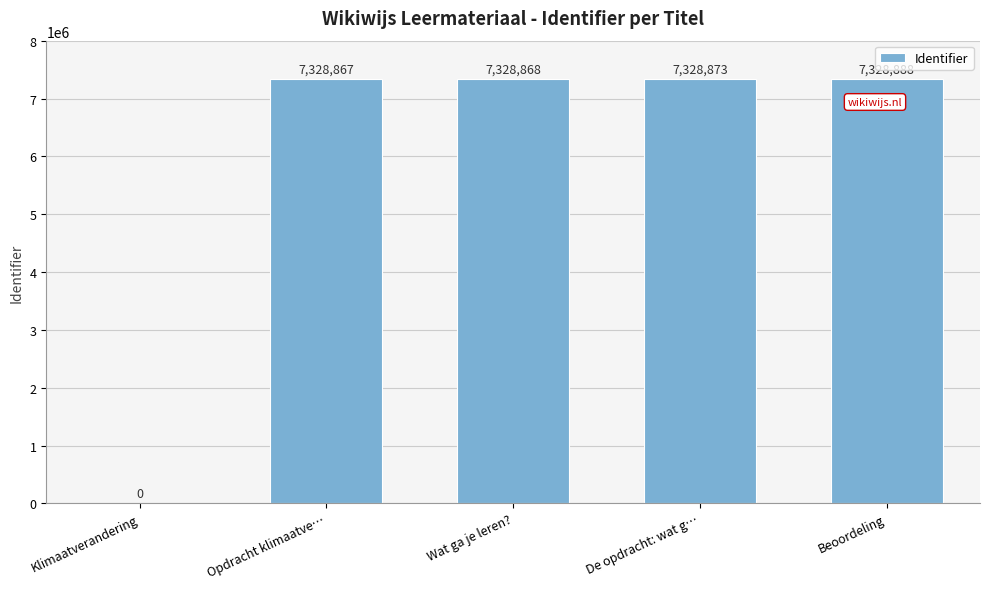

Is it true that the value at De opdracht: wat g… is 7328873?

True